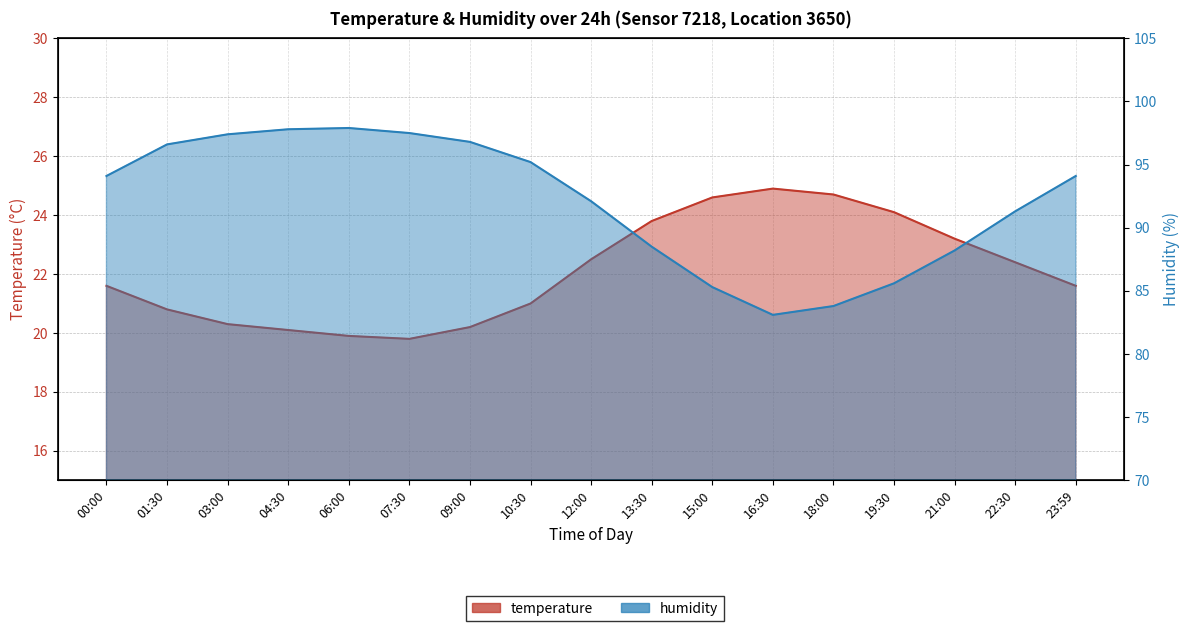

How many data points in temperature are above 21?

10